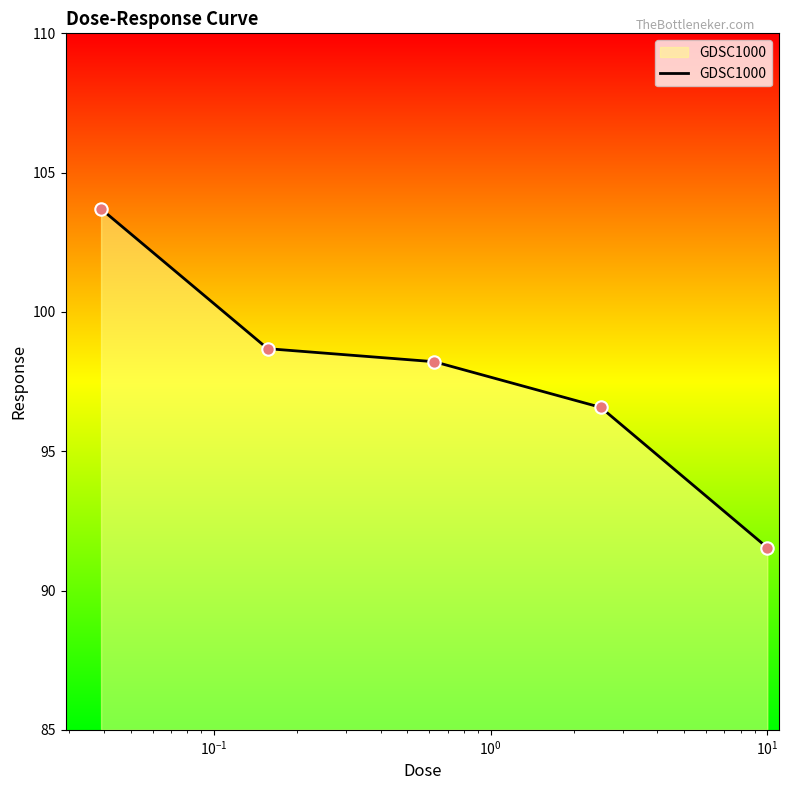

What is the greatest value displayed?

103.7